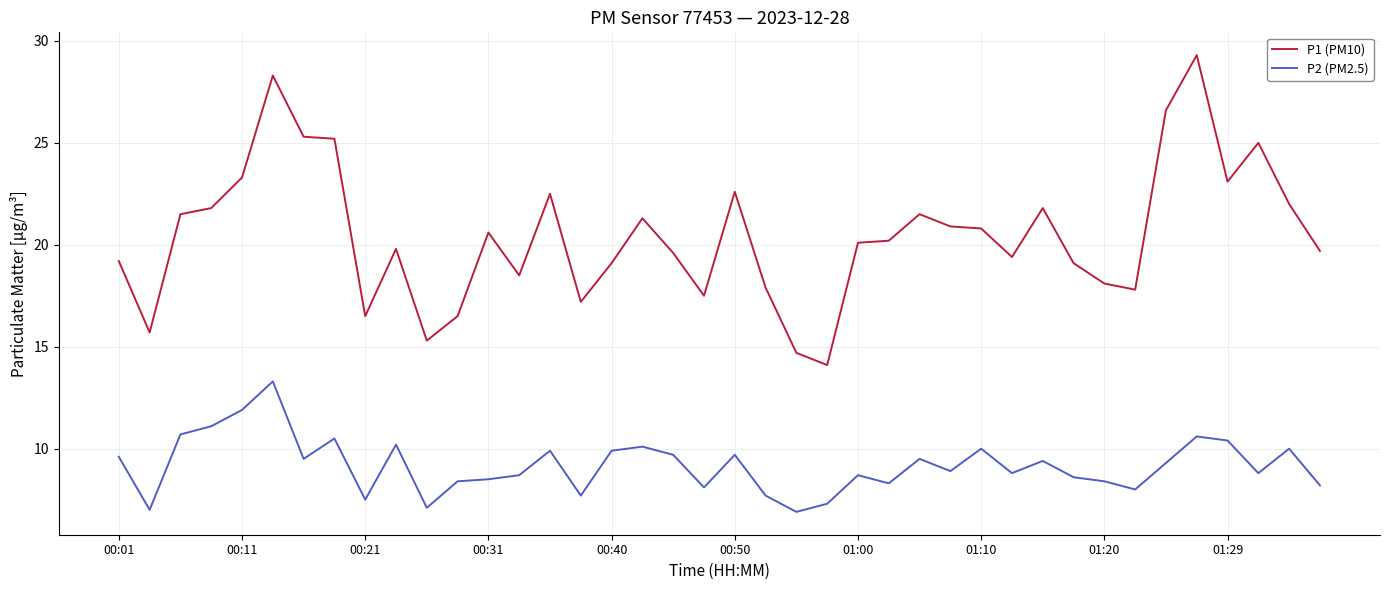

What is the greatest value displayed?

29.3